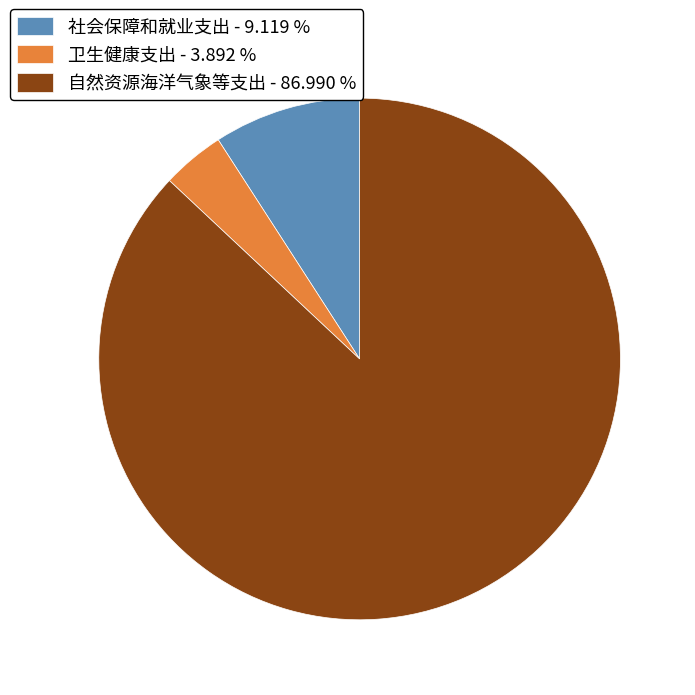

Do 社会保障和就业支出 - 9.119 % and 自然资源海洋气象等支出 - 86.990 % together represent more than half of the pie?

Yes